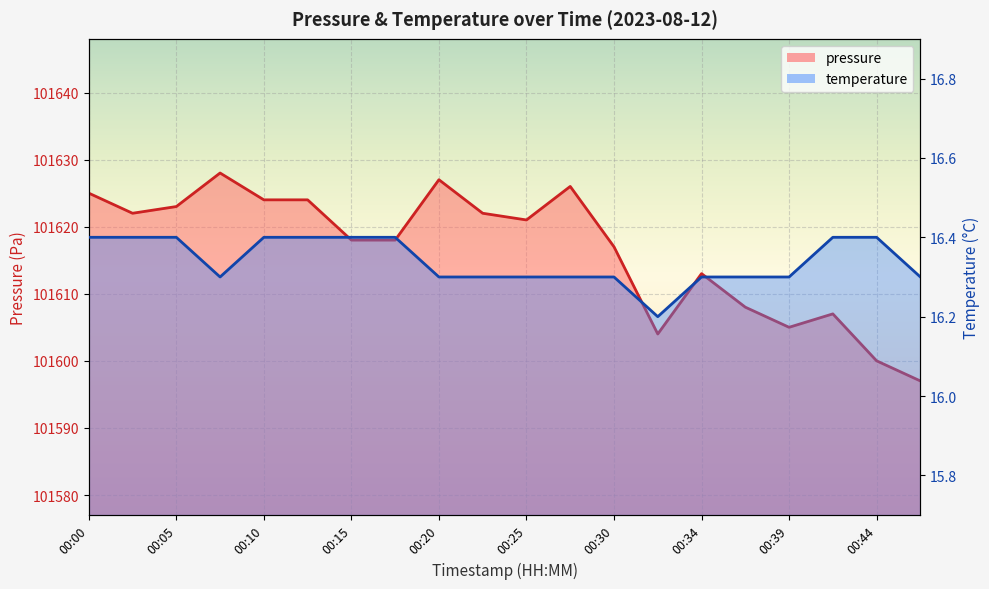

True or false: pressure has more than 0 points higher than both neighbors.

True